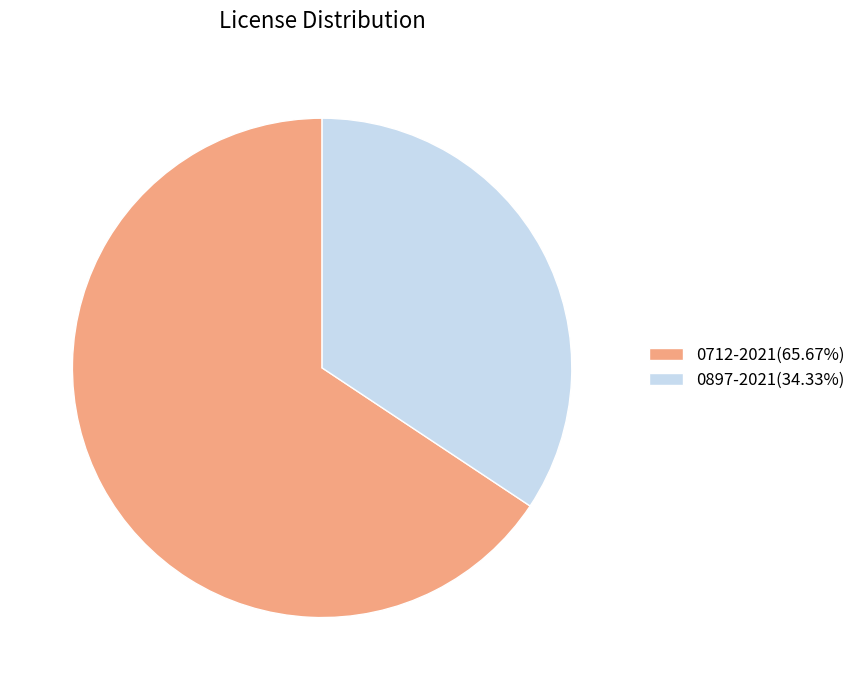

Approximately how many times larger is the value at 0712-2021(65.67%) compared to 0897-2021(34.33%)?

1.9